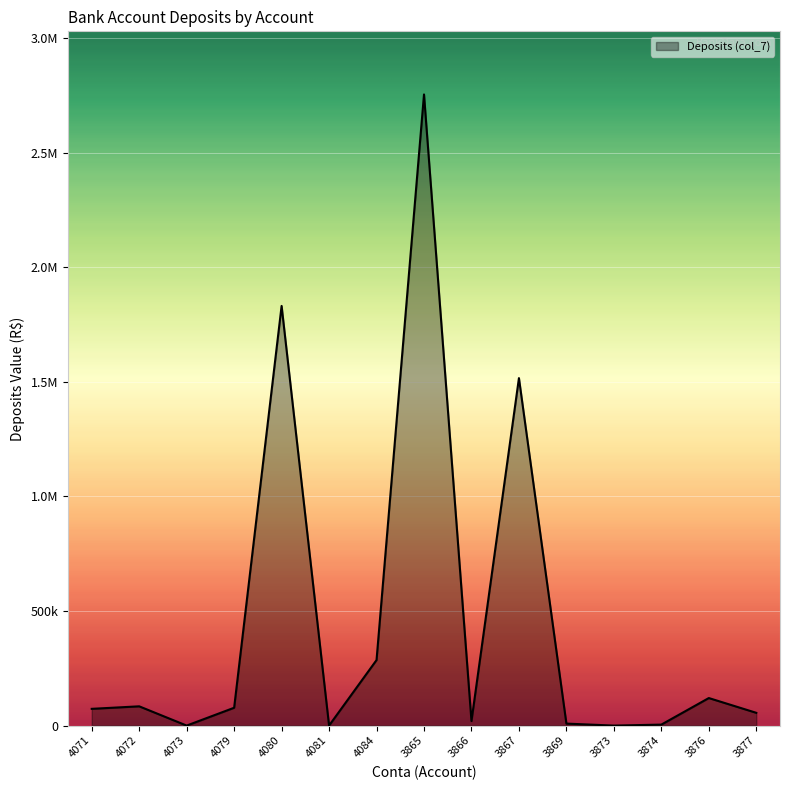

Is this an area chart (filled region under the line)?

Yes